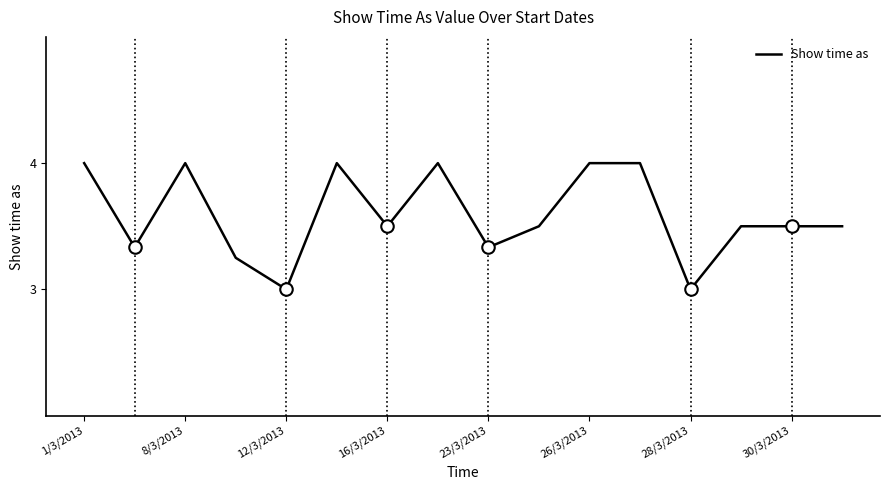

How many values are between 3 and 4?

16